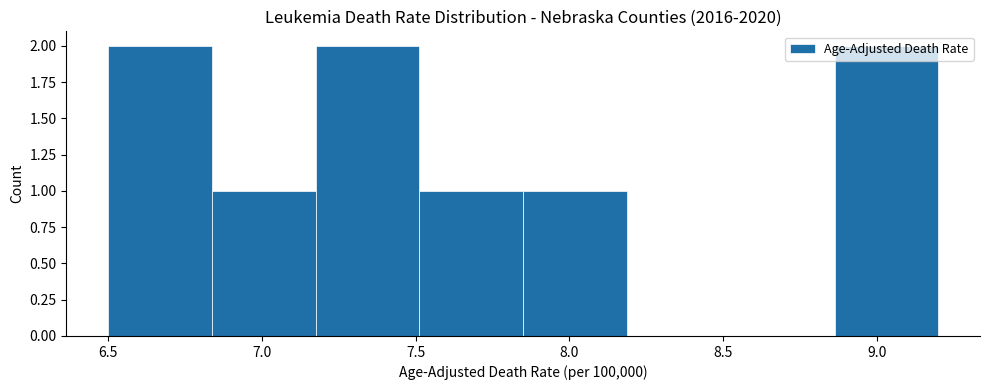

Reading left to right, transcribe this chart: for each bar, give the range it covers on the x-axis and its height. Neither the bar edges nor the heights are printed on the chart, so give them approximately, as read against the axes.

6.50 to 6.85: 2
6.85 to 7.20: 1
7.20 to 7.50: 2
7.50 to 7.85: 1
7.85 to 8.20: 1
8.20 to 8.55: 0
8.55 to 8.85: 0
8.85 to 9.20: 2